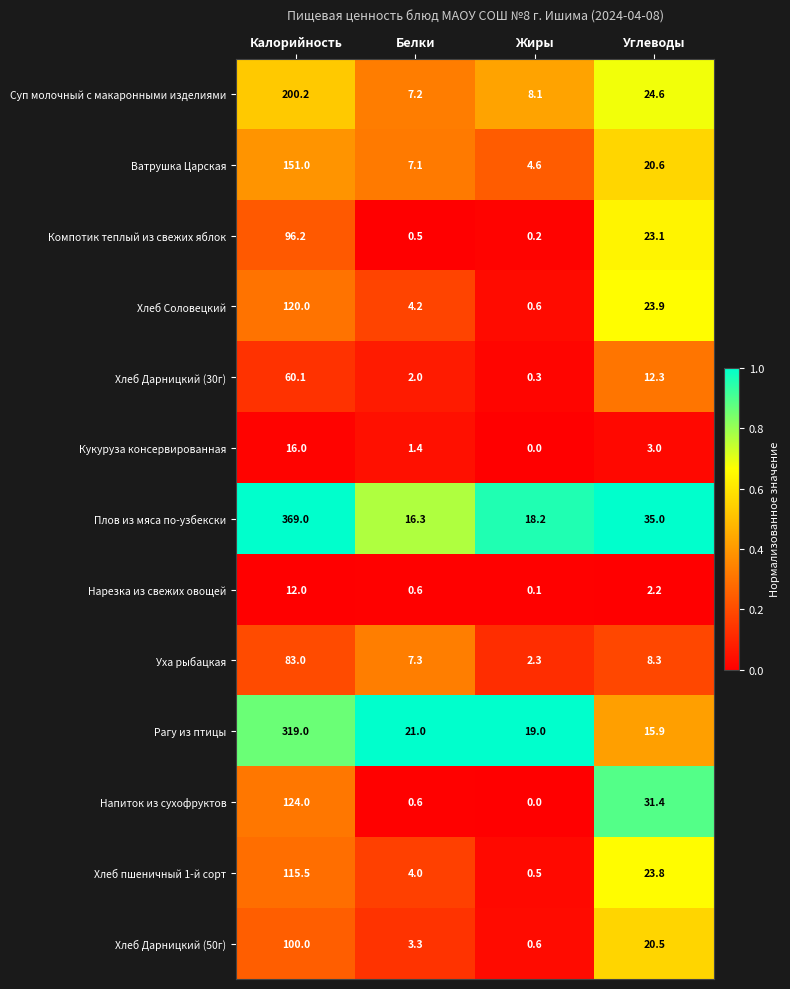

What is the difference between the Нарезка из свежих овощей values at Белки and Калорийность?

11.4